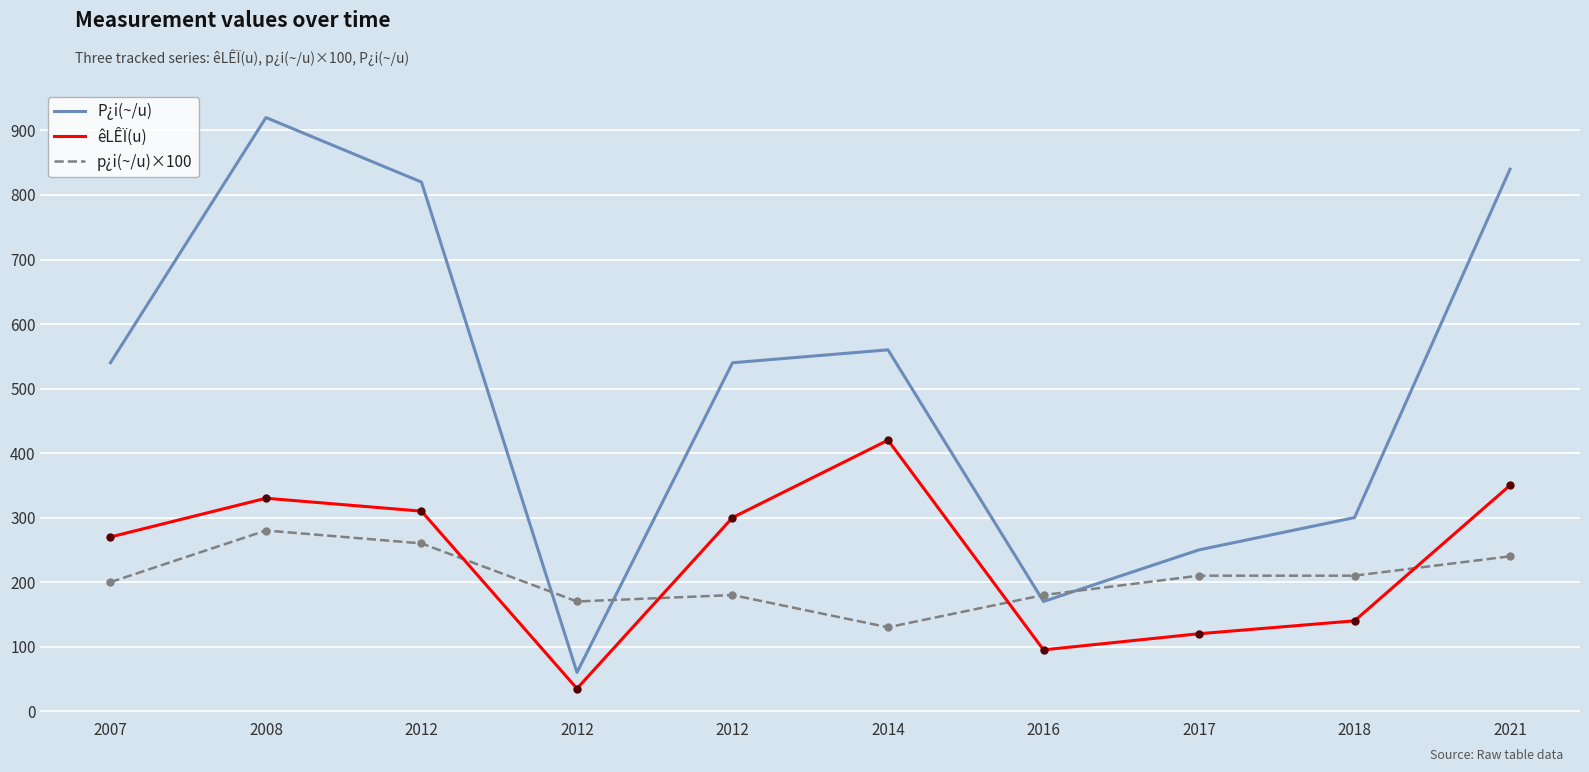

Does the chart have visible grid lines?

Yes